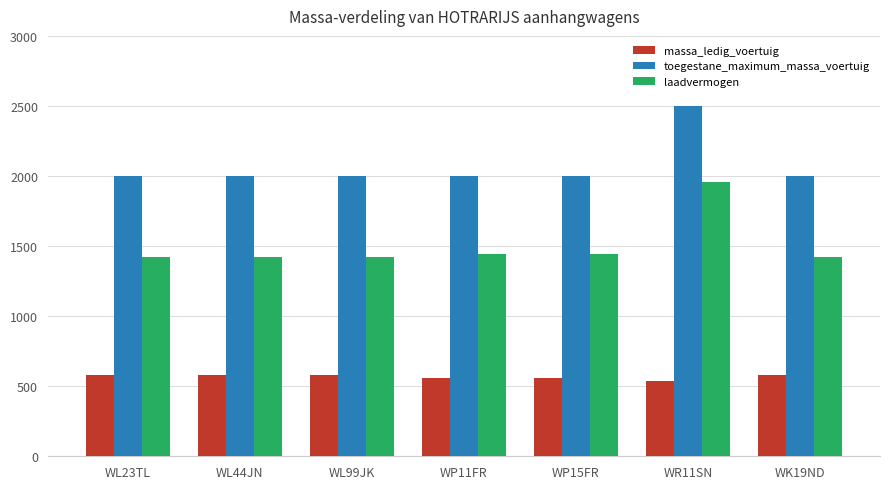

Is the value of toegestane_maximum_massa_voertuig at WP11FR greater than the value of massa_ledig_voertuig at WK19ND?

Yes